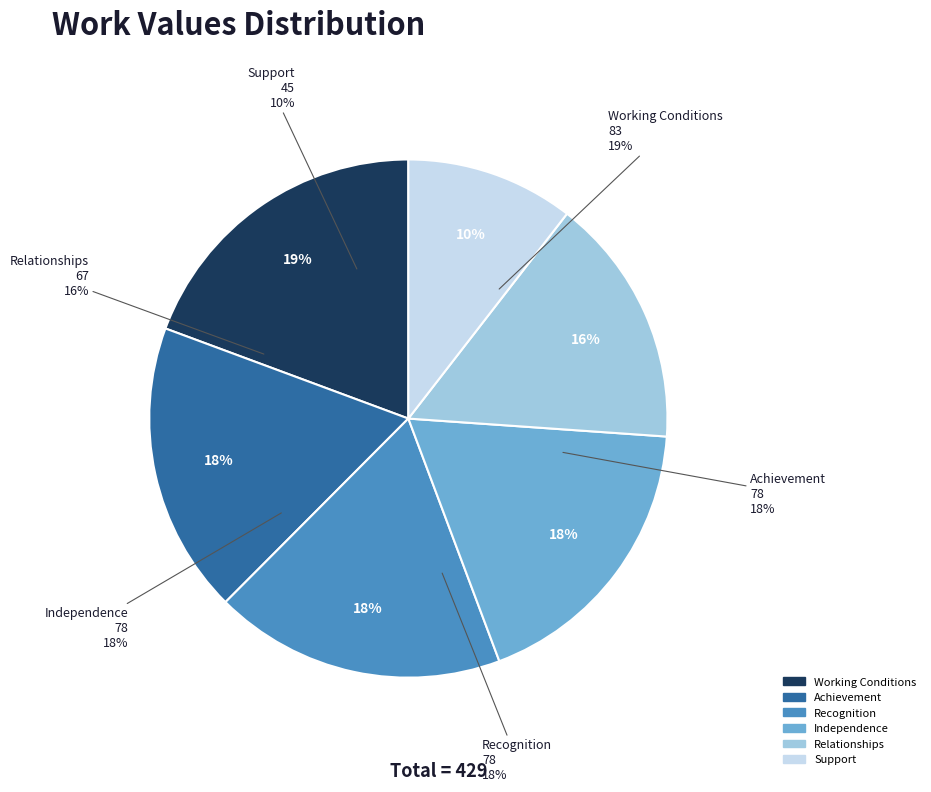

What is the smallest slice in the pie chart?

Support